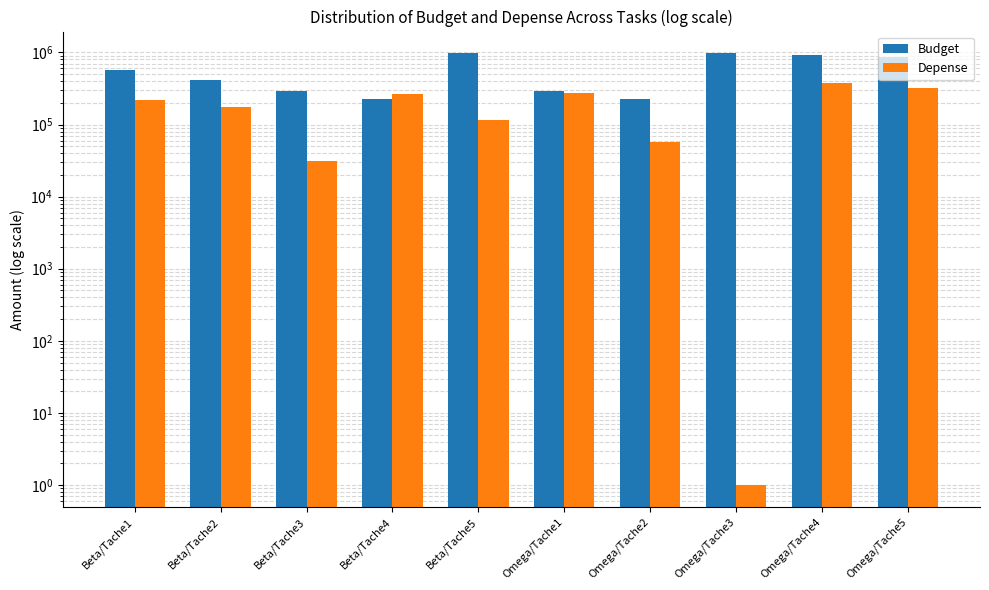

How many categories are shown in the chart?

10